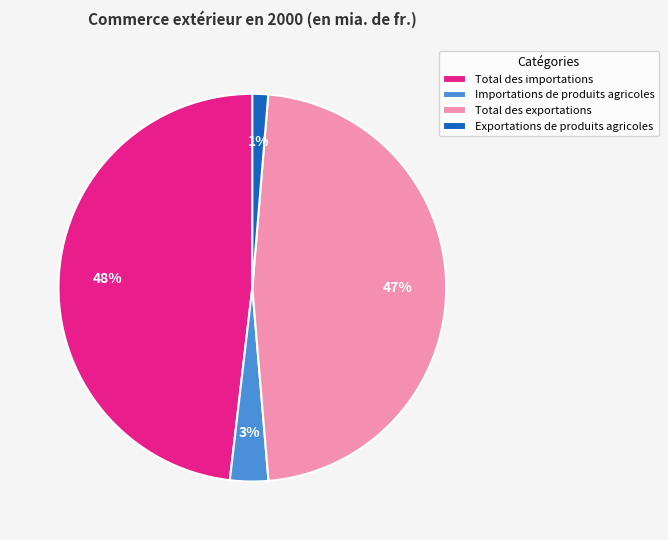

Which has a higher value, Total des importations or Exportations de produits agricoles?

Total des importations